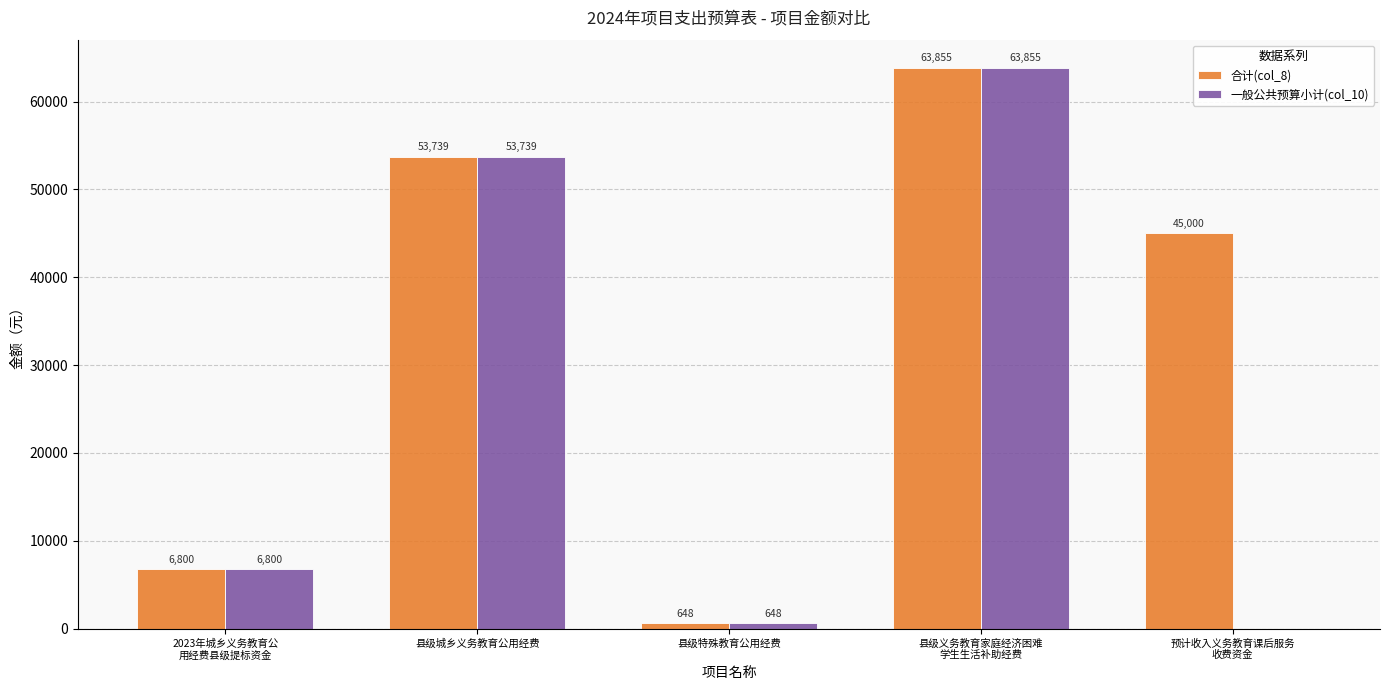

Which series has the largest total across all categories?

合计(col_8)